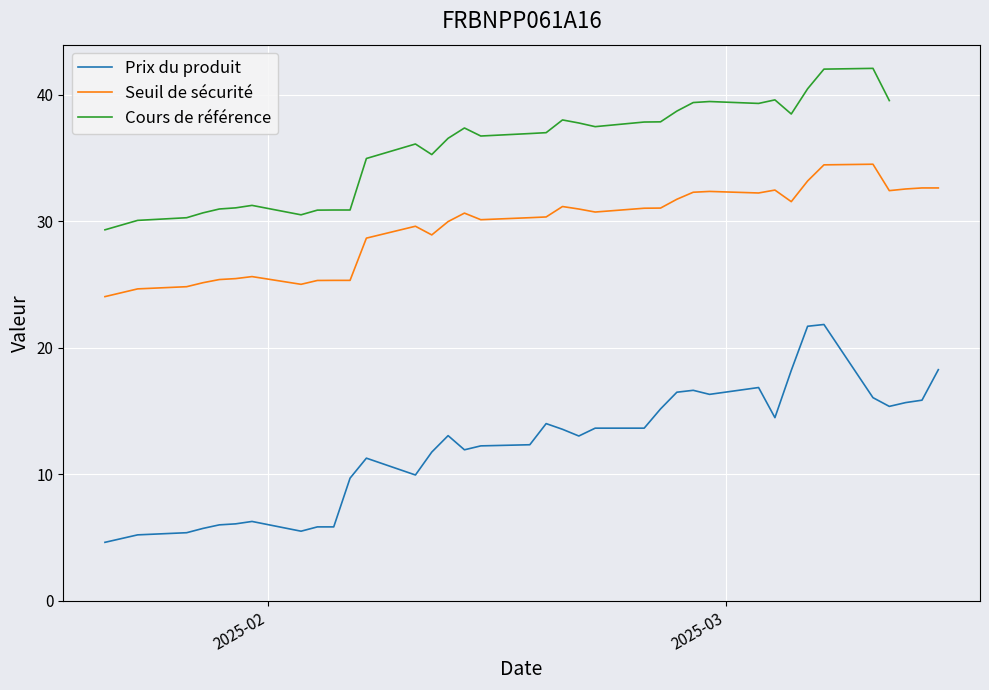

True or false: Cours de référence has more than 0 interior local peaks.

True